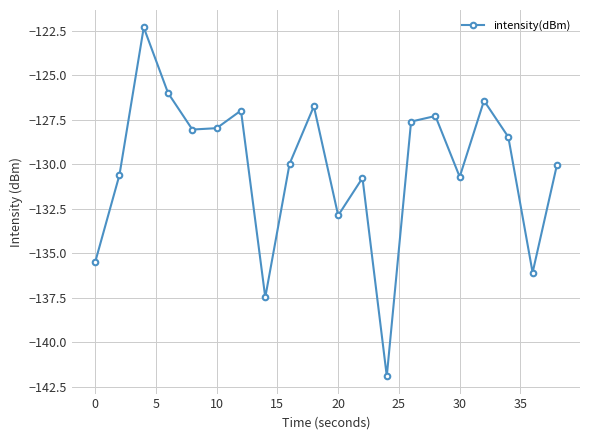

How many interior local valleys (lower than both neighbors) does the data have?

6